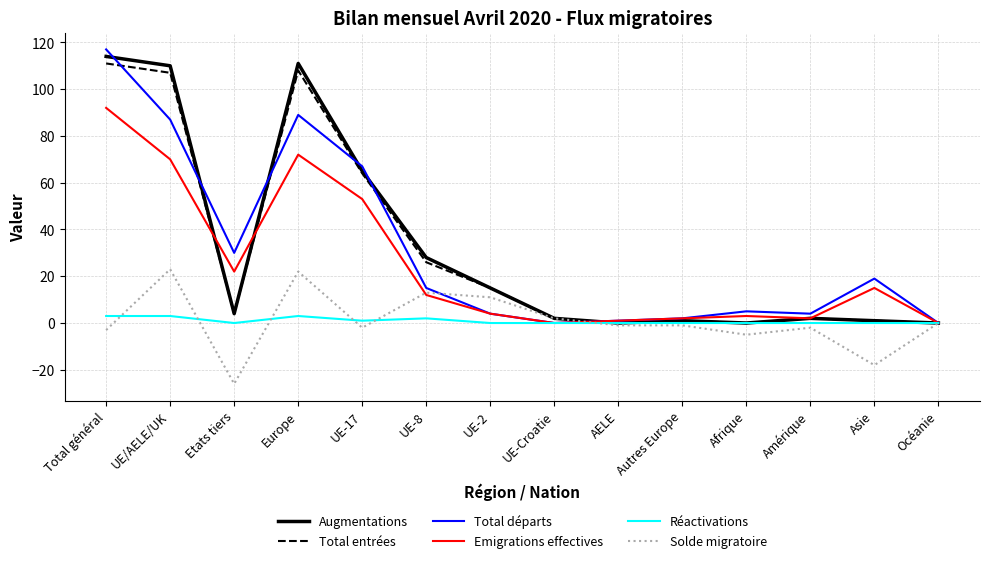

Which series changed the most between Total général and UE-Croatie?

Total départs